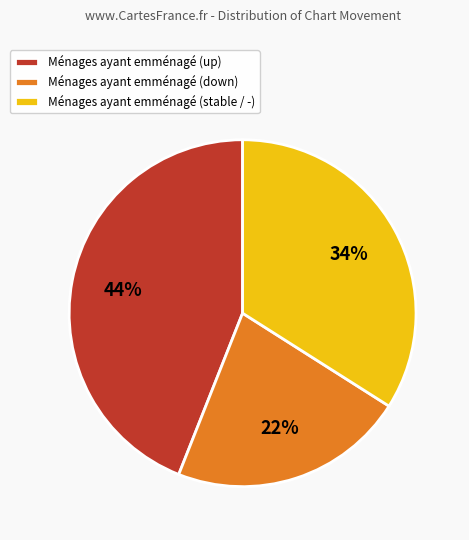

Combined, do Ménages ayant emménagé (up) and Ménages ayant emménagé (down) account for over 50%?

Yes